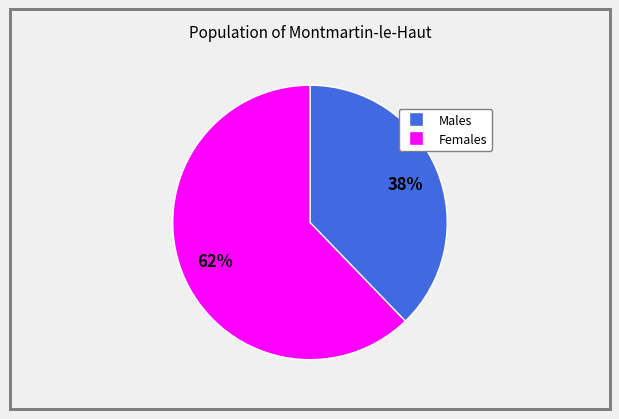

Does any single category account for the majority?

Yes